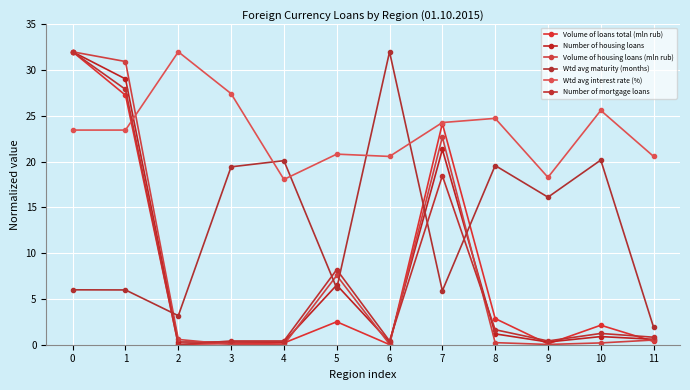

What are all the series names shown in the legend?

Volume of loans total (mln rub), Number of housing loans, Volume of housing loans (mln rub), Wtd avg maturity (months), Wtd avg interest rate (%), Number of mortgage loans